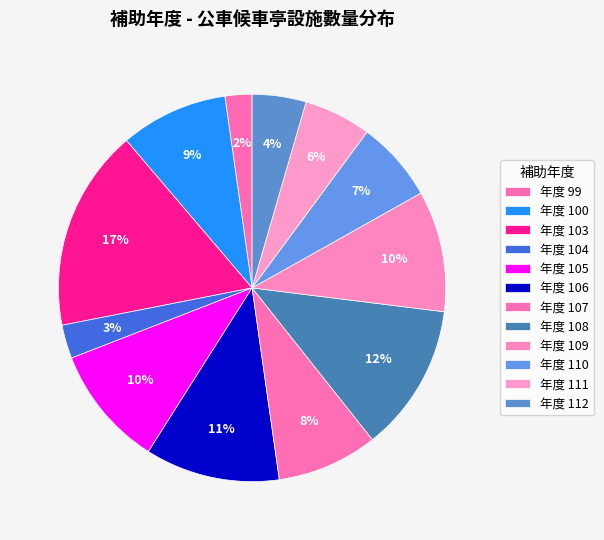

Count the number of slices in the pie.

12